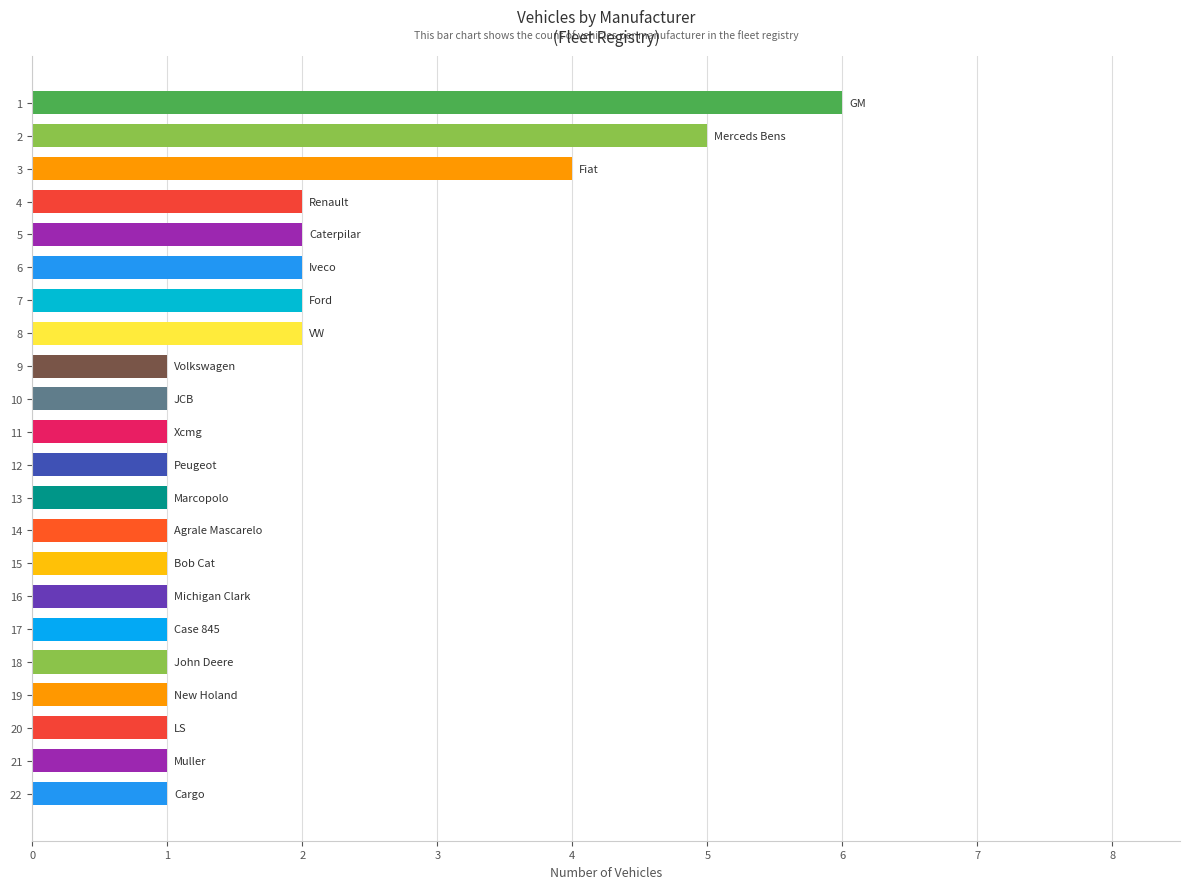

What is the difference between the maximum and minimum values?

5